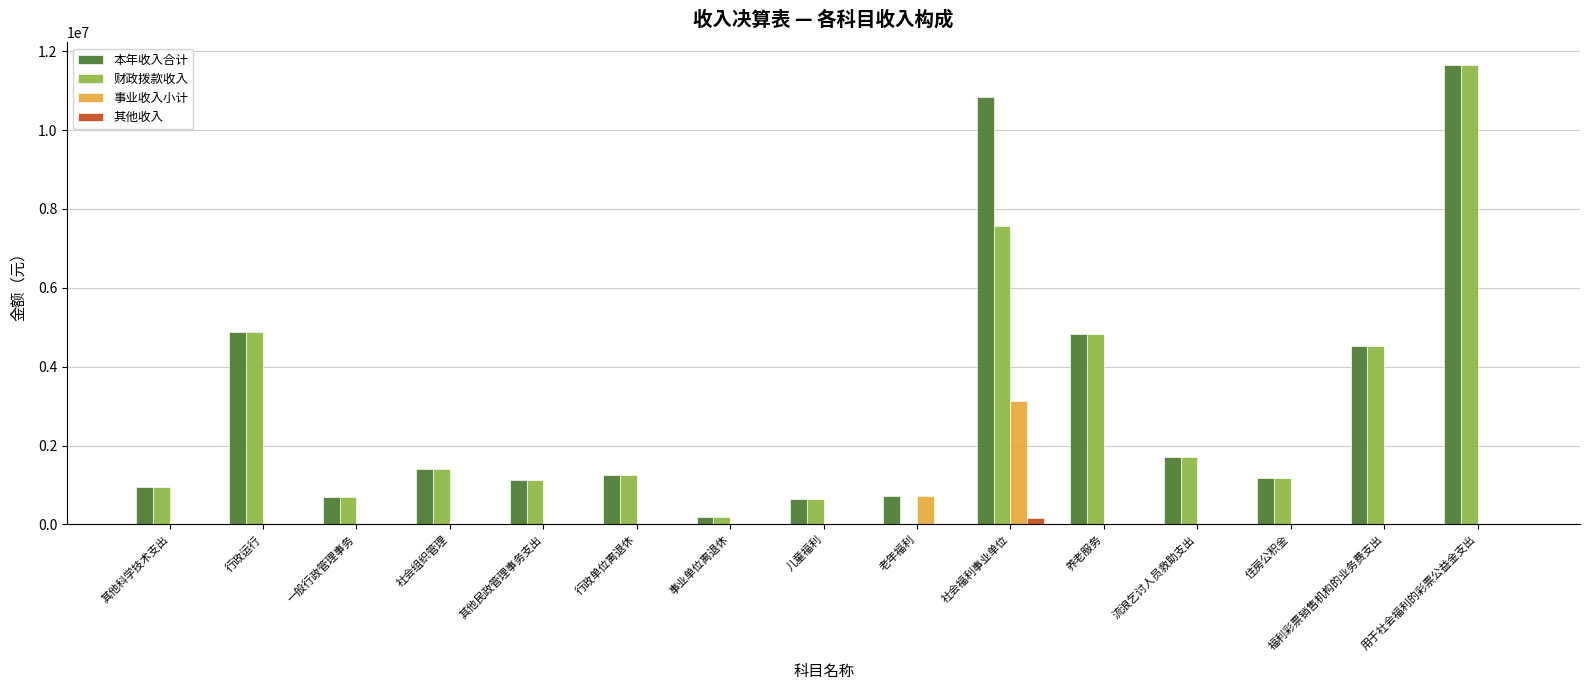

The value of 财政拨款收入 at 一般行政管理事务 is 694370.9. True or false?

True